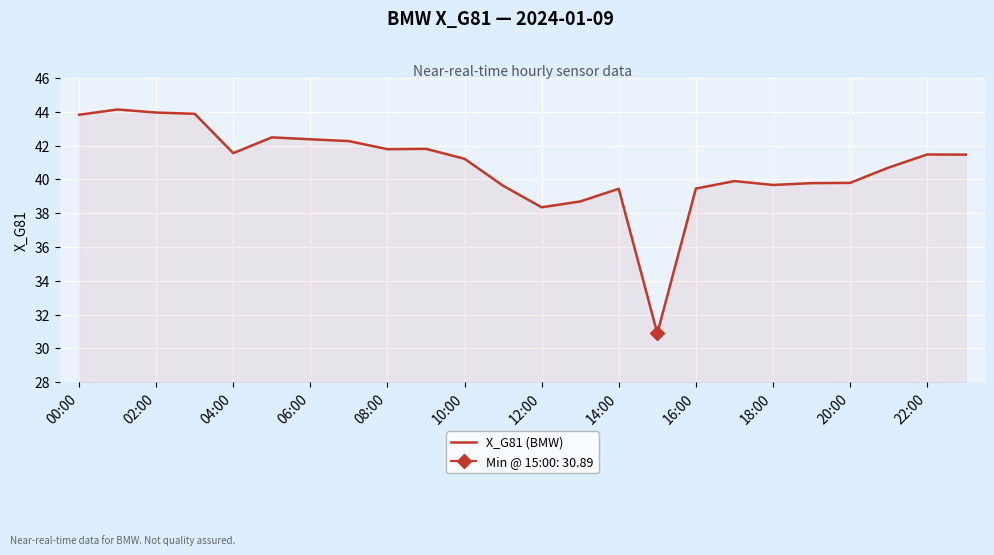

True or false: X_G81 (BMW) has a value of 39.4 at 14:00.

True